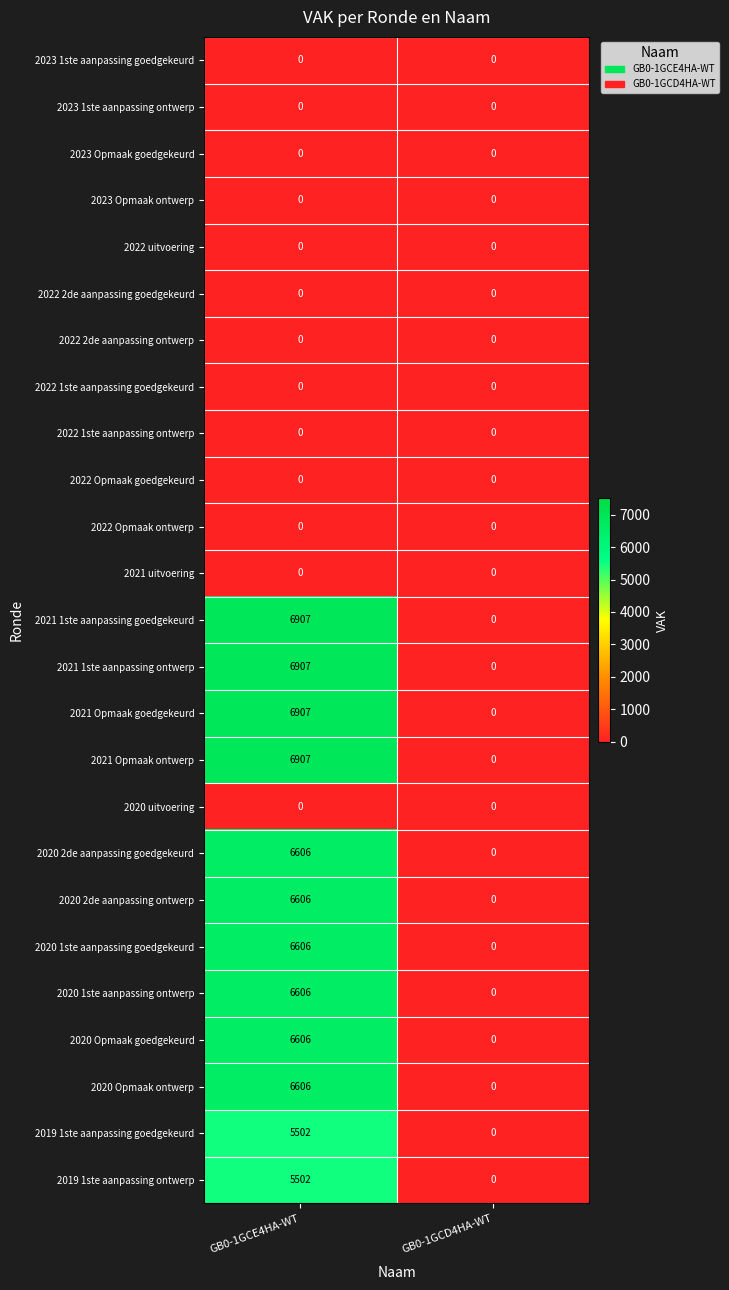

True or false: 2020 2de aanpassing ontwerp has a value of 2006 at GB0-1GCD4HA-WT.

False